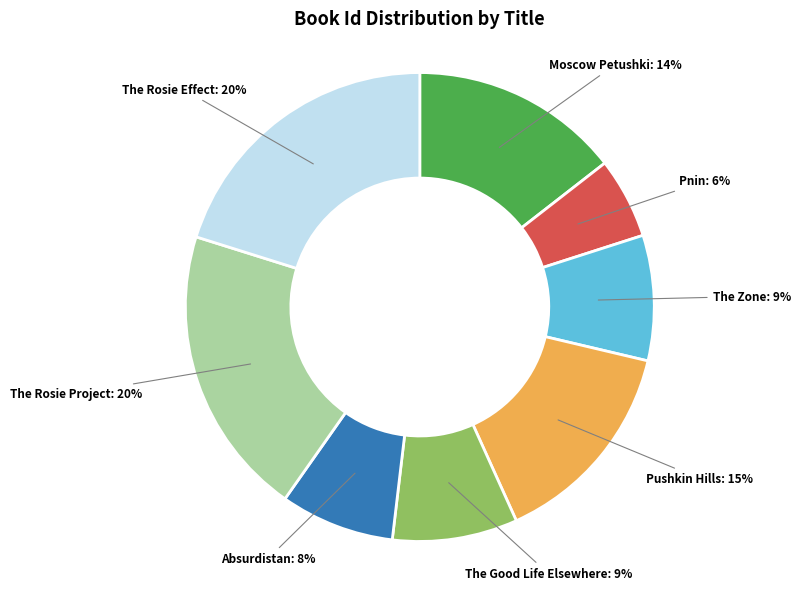

What is the smallest slice in the pie chart?

Pnin